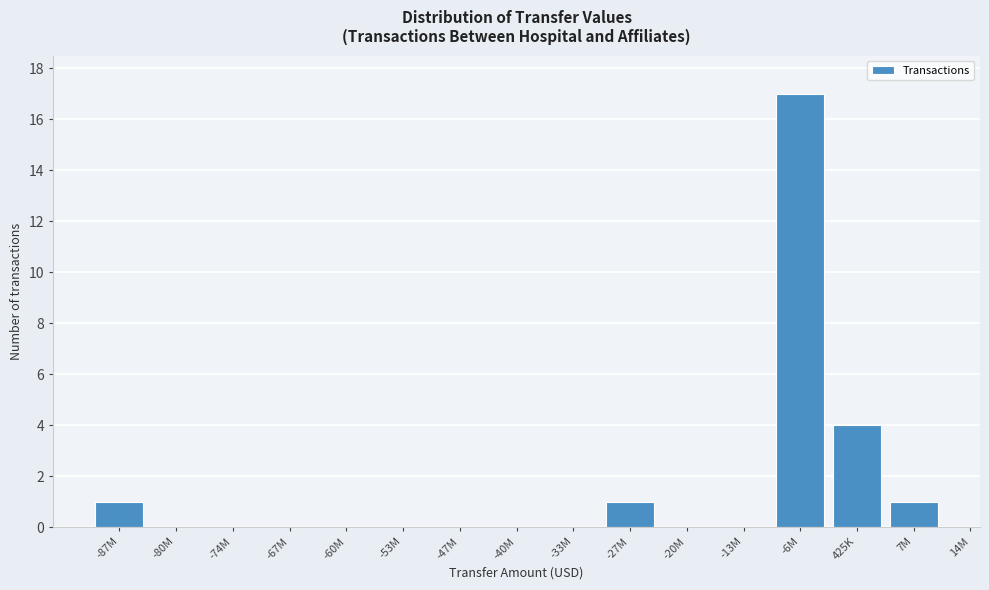

Reading right to left, list all the values displayed in this chart.

7M=1	425K=4	-6M=17	-13M=0	-20M=0	-27M=1	-33M=0	-40M=0	-47M=0	-53M=0	-60M=0	-67M=0	-74M=0	-80M=0	-87M=1